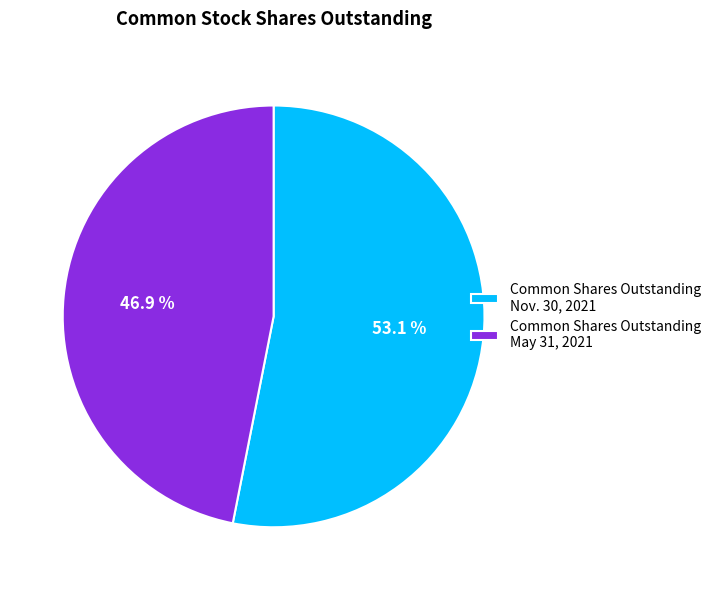

Between Common Shares Outstanding Nov. 30, 2021 and Common Shares Outstanding May 31, 2021, which is larger?

Common Shares Outstanding Nov. 30, 2021